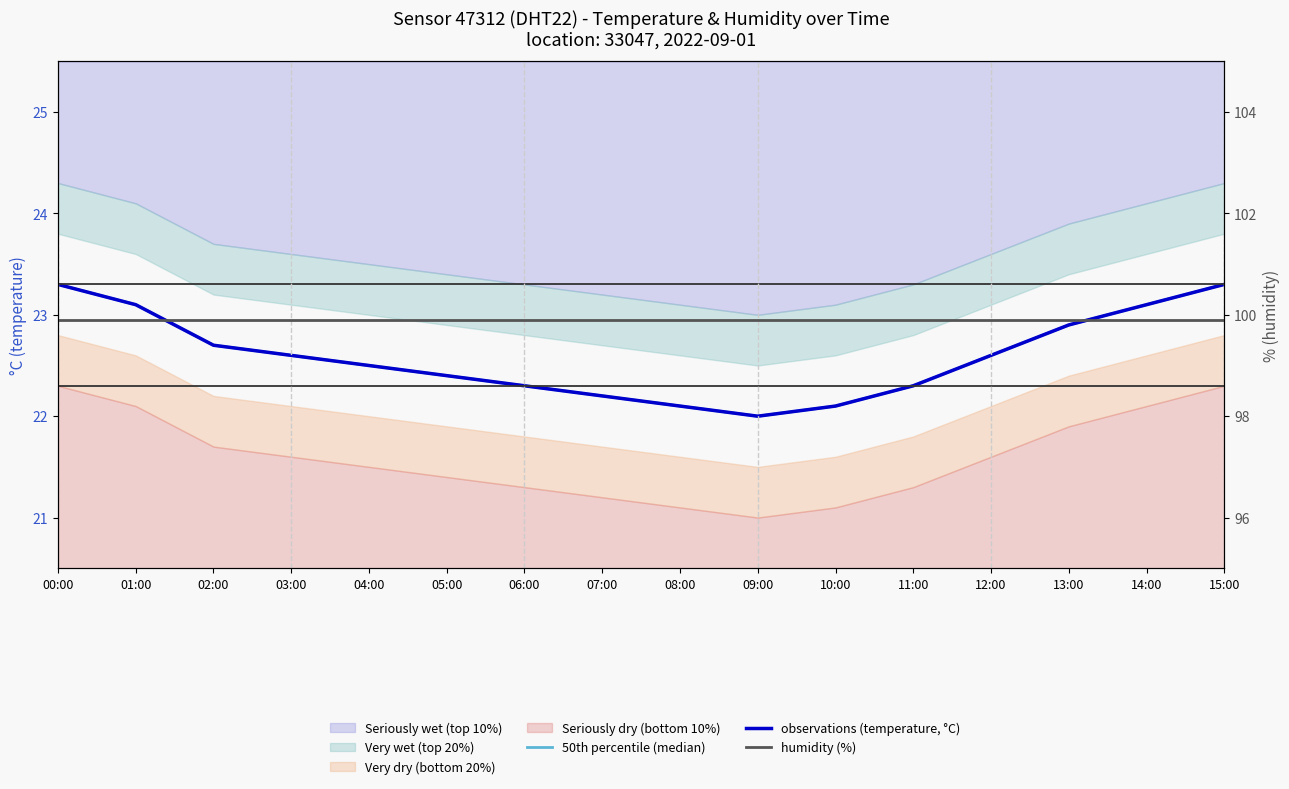

List the series in order of their peak value, highest first.

humidity (%), 50th percentile (median), observations (temperature, °C)